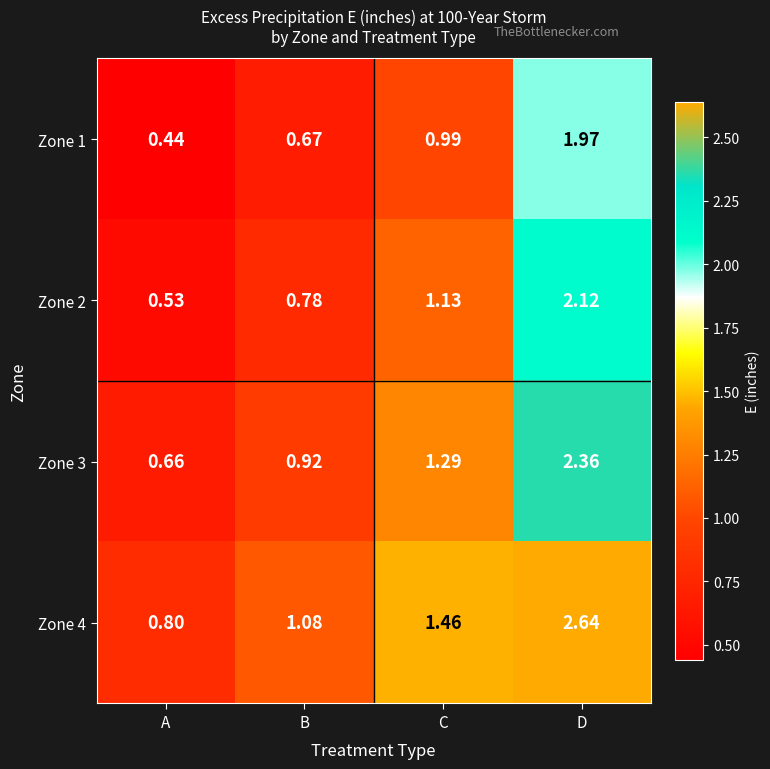

Rank the series by their average value, from lowest to highest.

Zone 1, Zone 2, Zone 3, Zone 4